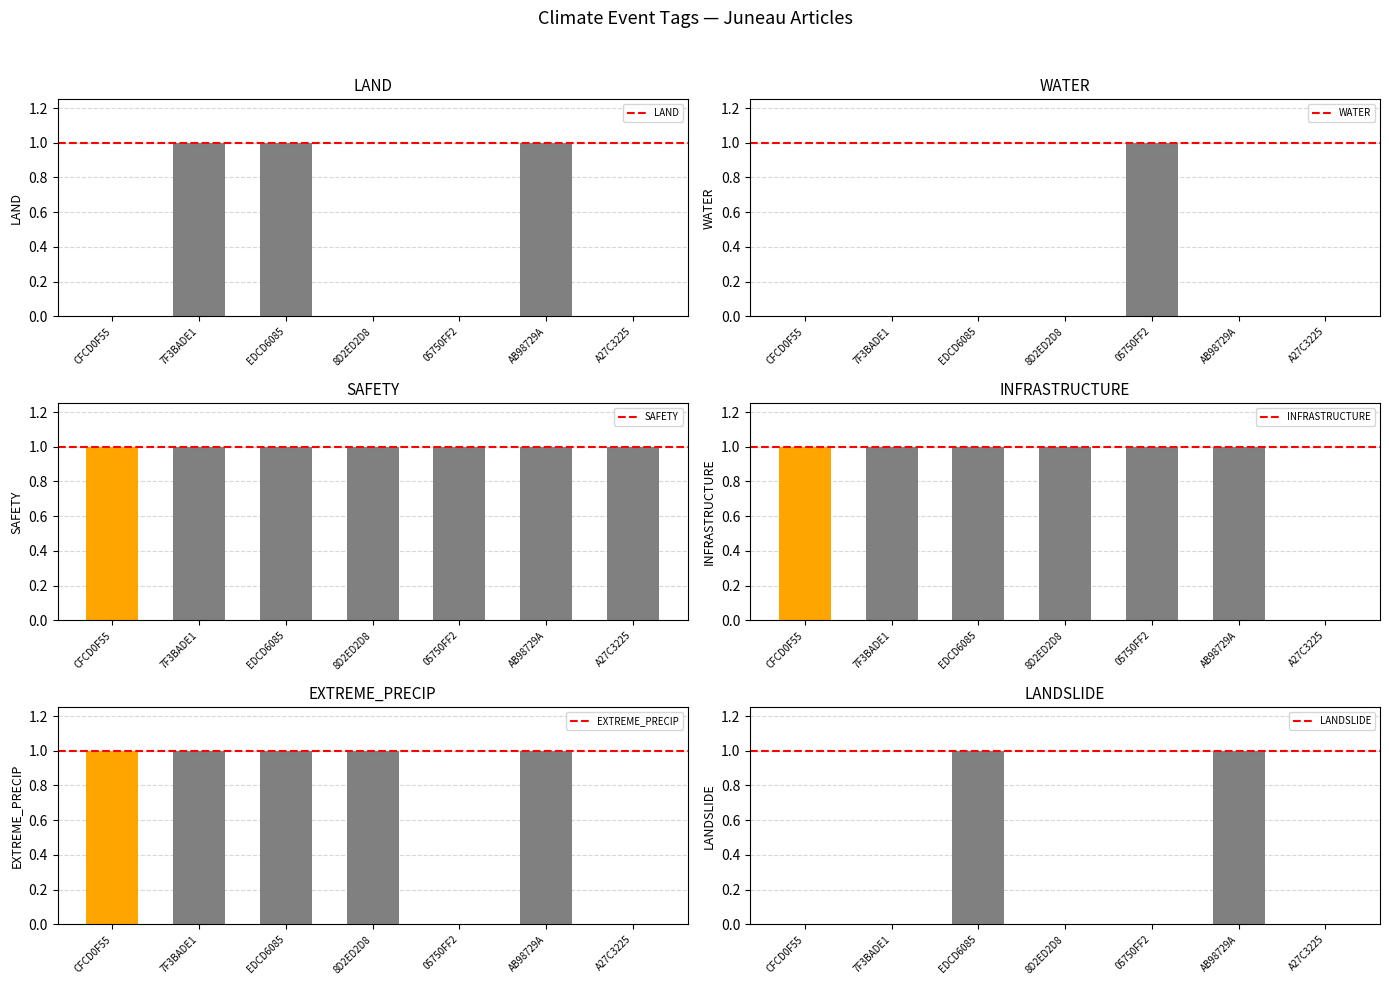

The value of LANDSLIDE at CFCD0F55 is -1. True or false?

False